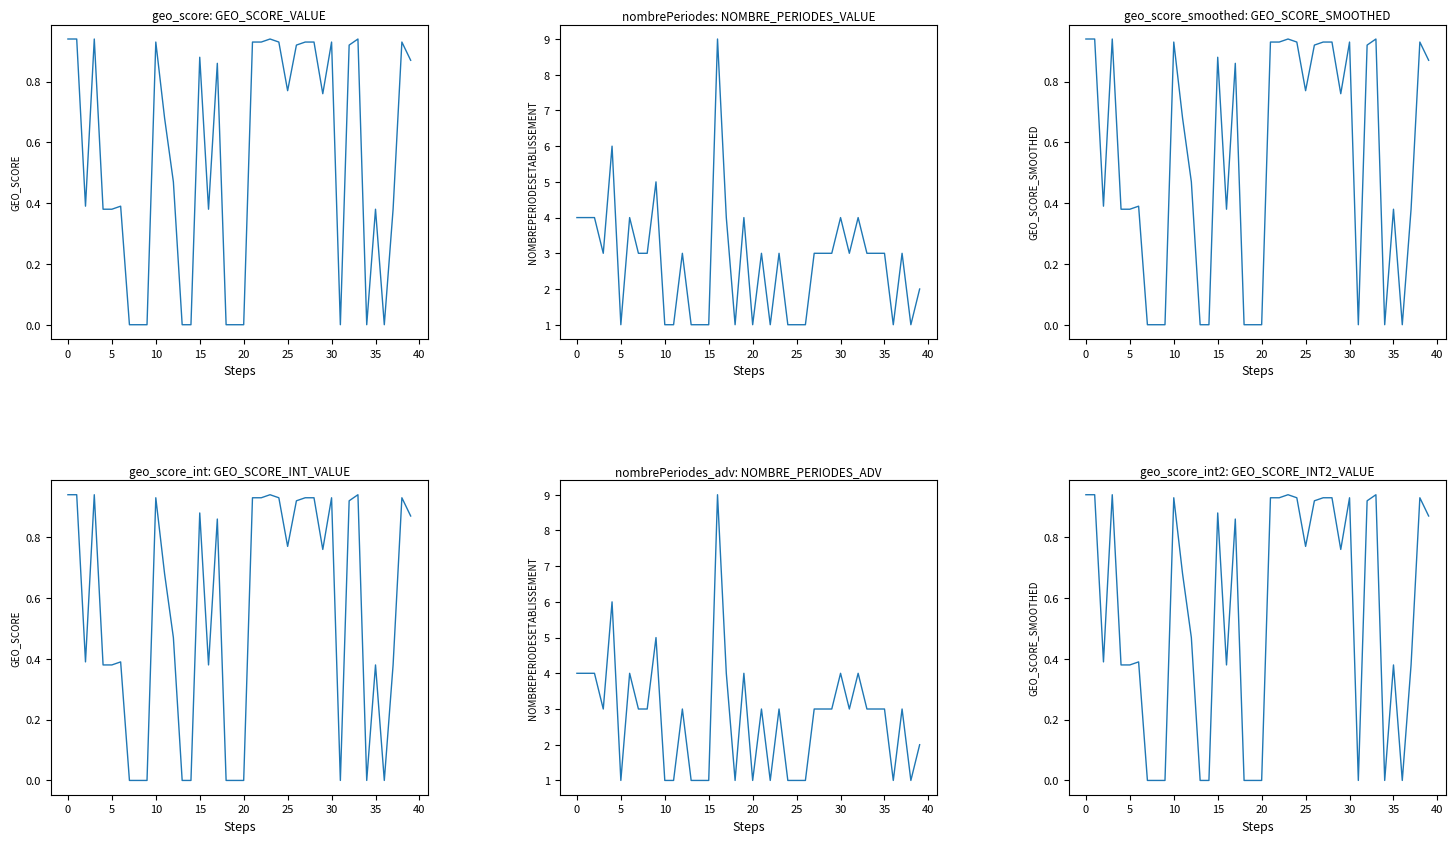

Is the value of geo_score_smoothed at 15 greater than the value of geo_score at 34?

Yes